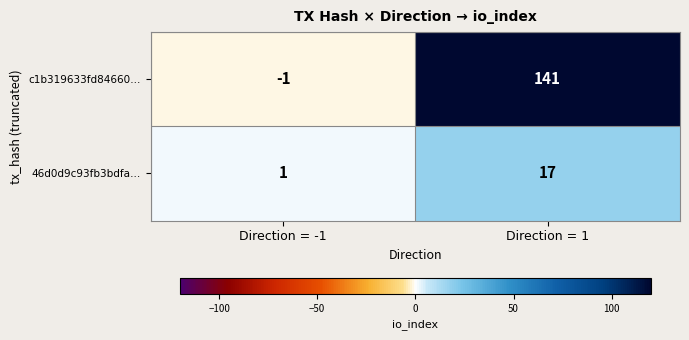

At Direction = -1, list the series in order from smallest to largest.

c1b319633fd84660…, 46d0d9c93fb3bdfa…